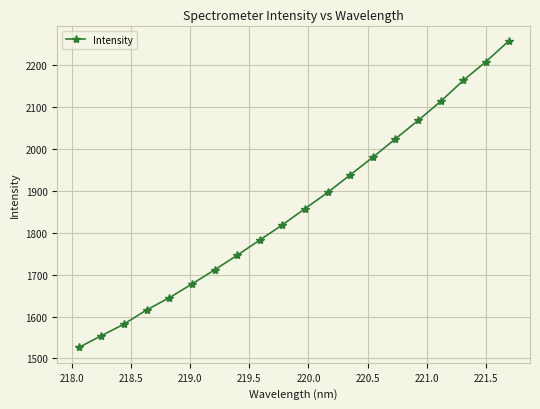

What is the value of the 4th point from the left?

1615.8